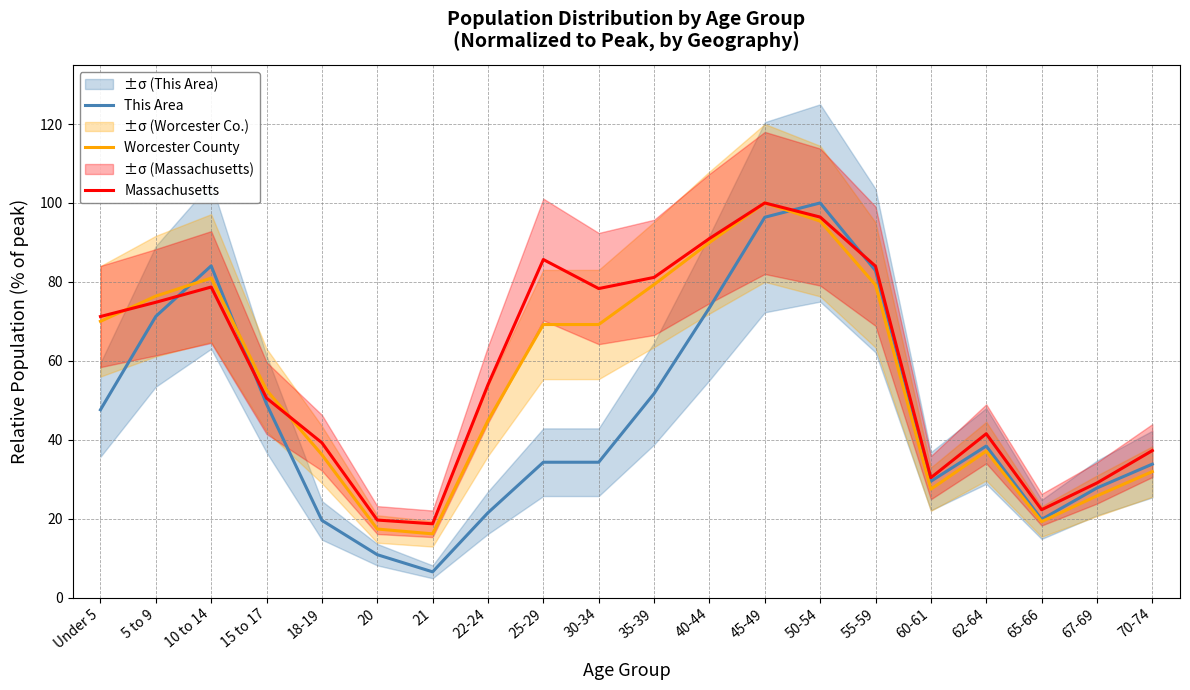

What is the greatest value displayed?

100.0